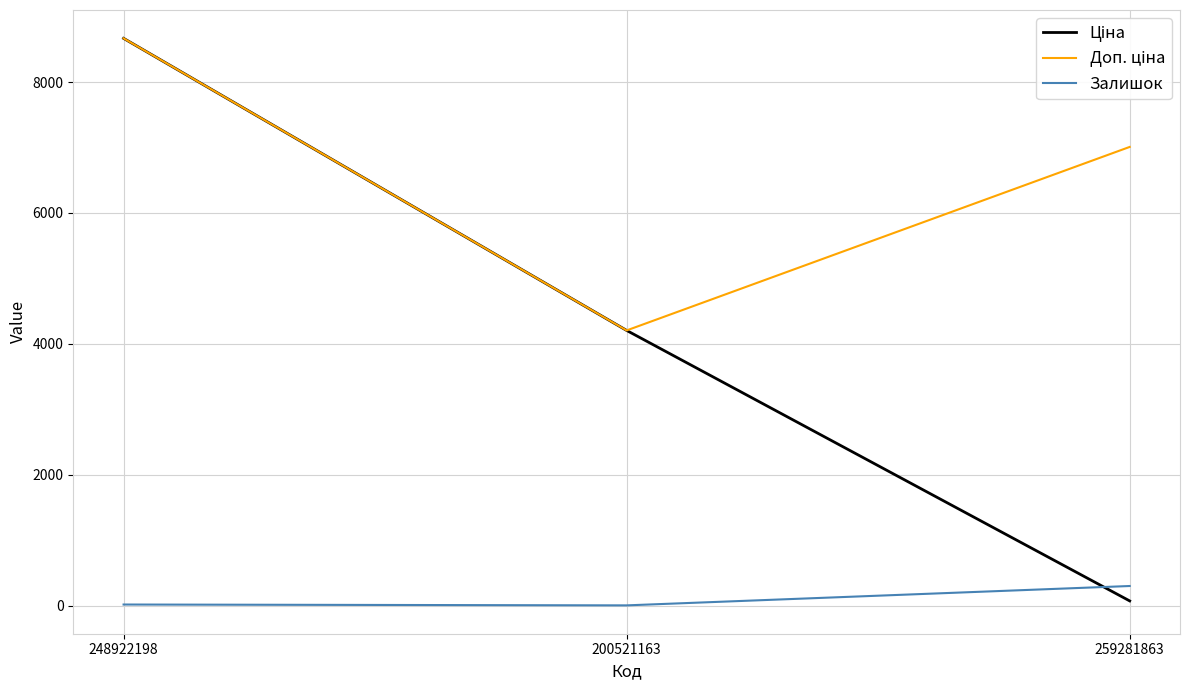

At which label does Залишок reach its peak?

259281863